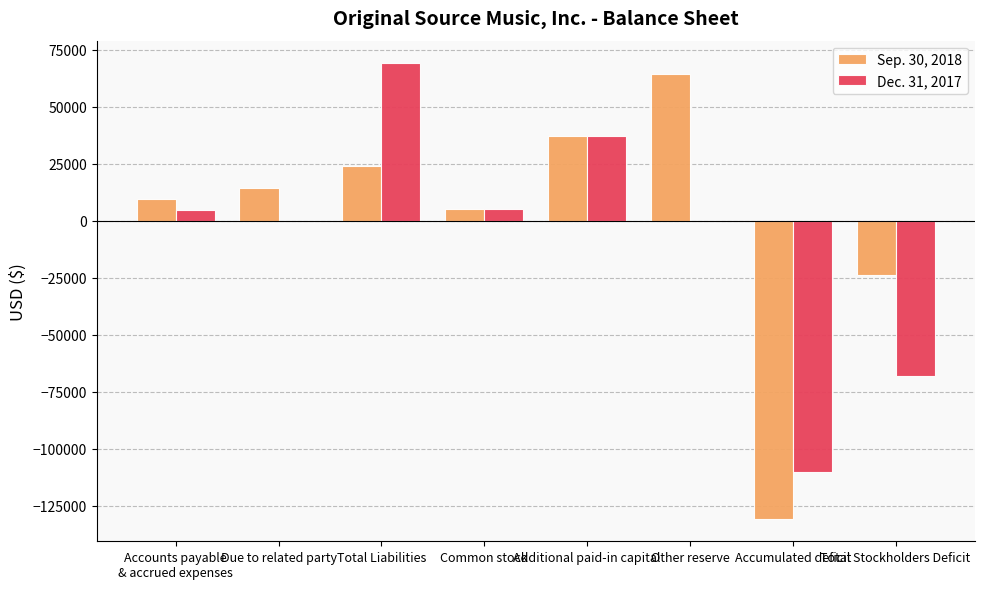

Which series has the widest spread of values?

Sep. 30, 2018